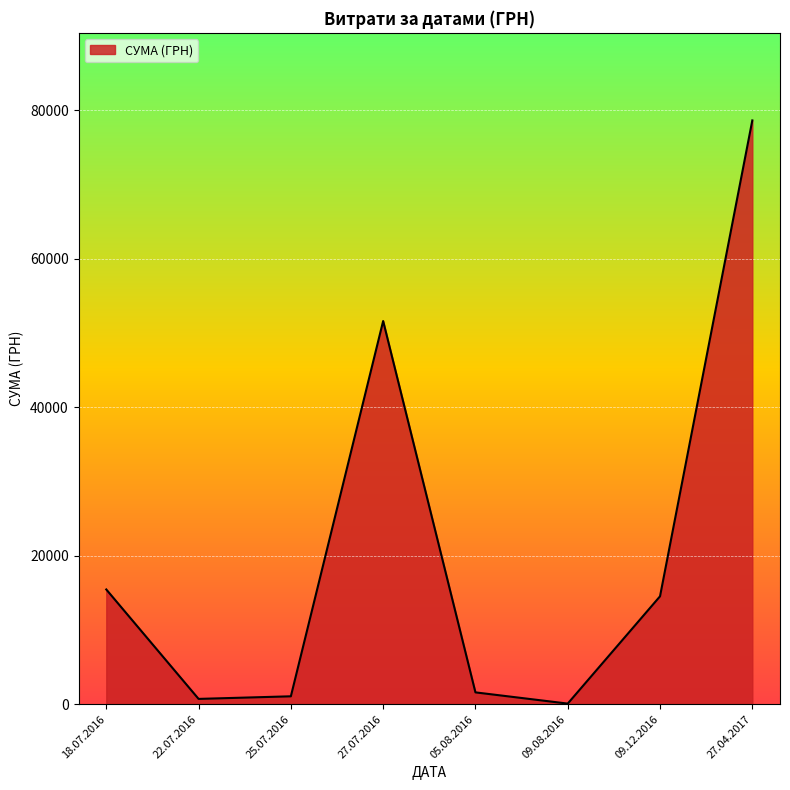

Where is the data nearest to the value 39342?

27.07.2016